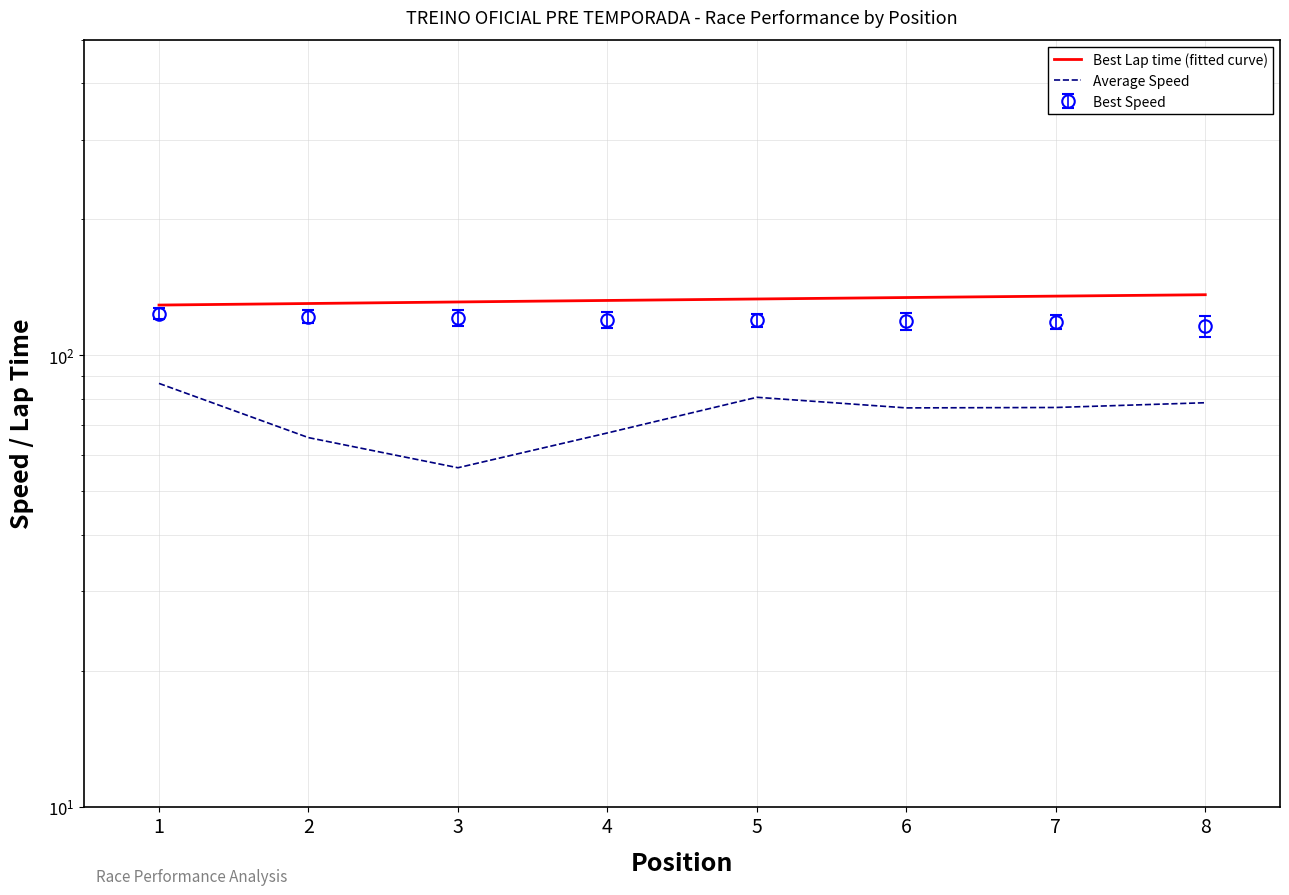

True or false: Best Lap time has more than 0 points higher than both neighbors.

False